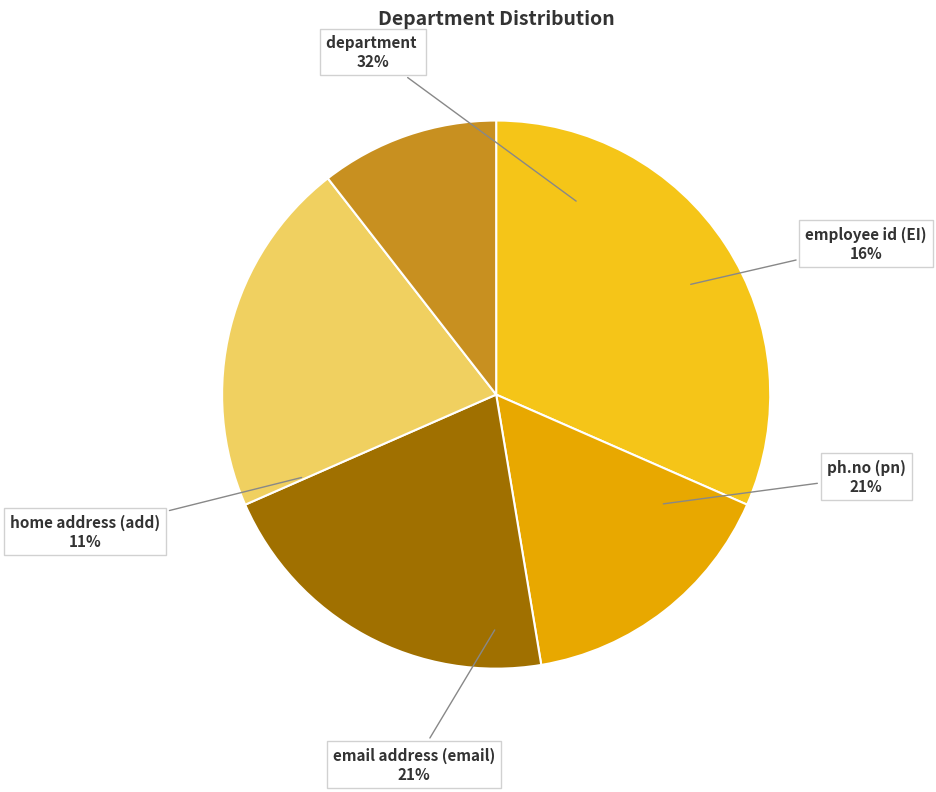

What is the smallest slice in the pie chart?

department 